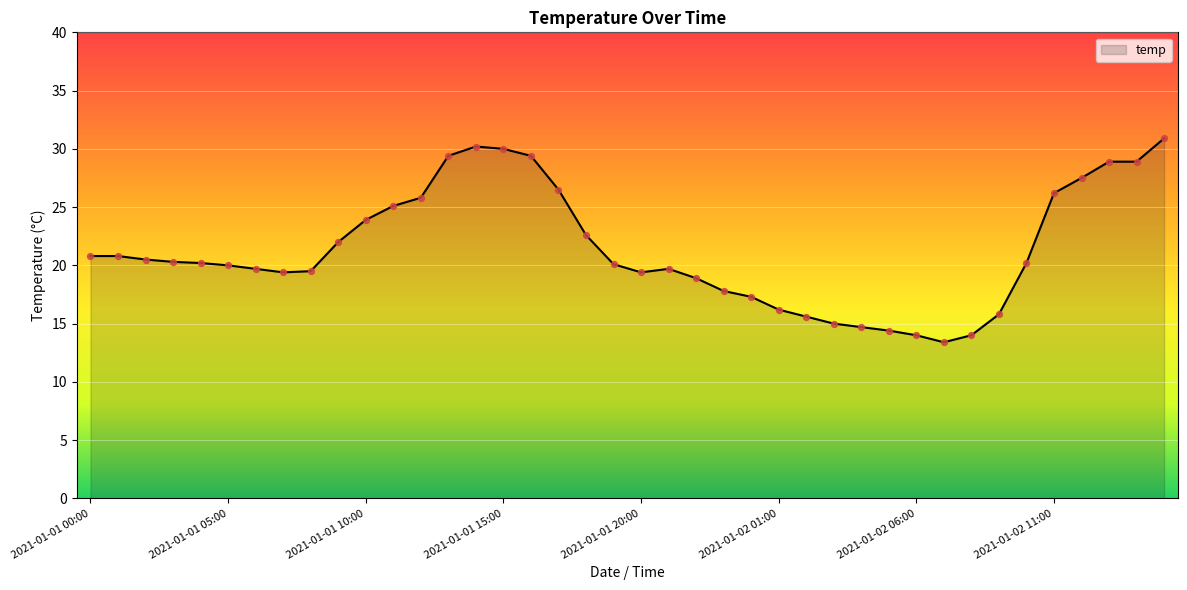

What is the smallest value displayed?

13.4